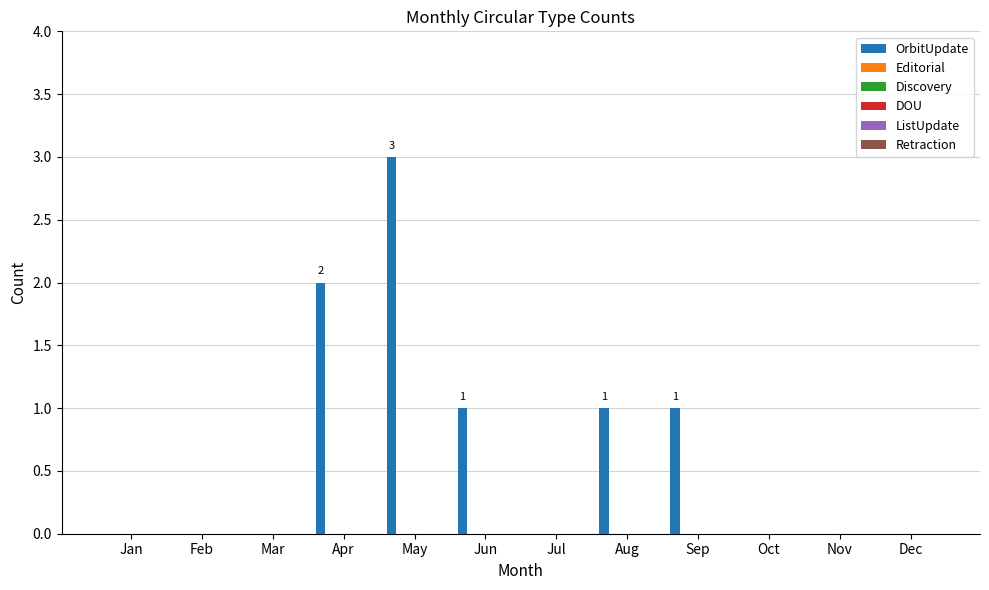

Are the bars horizontal?

No